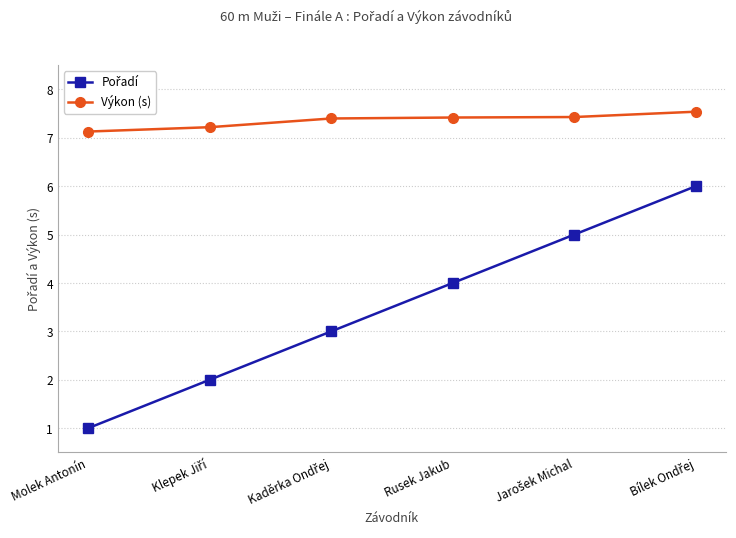

Which series has the largest total across all categories?

Výkon (s)